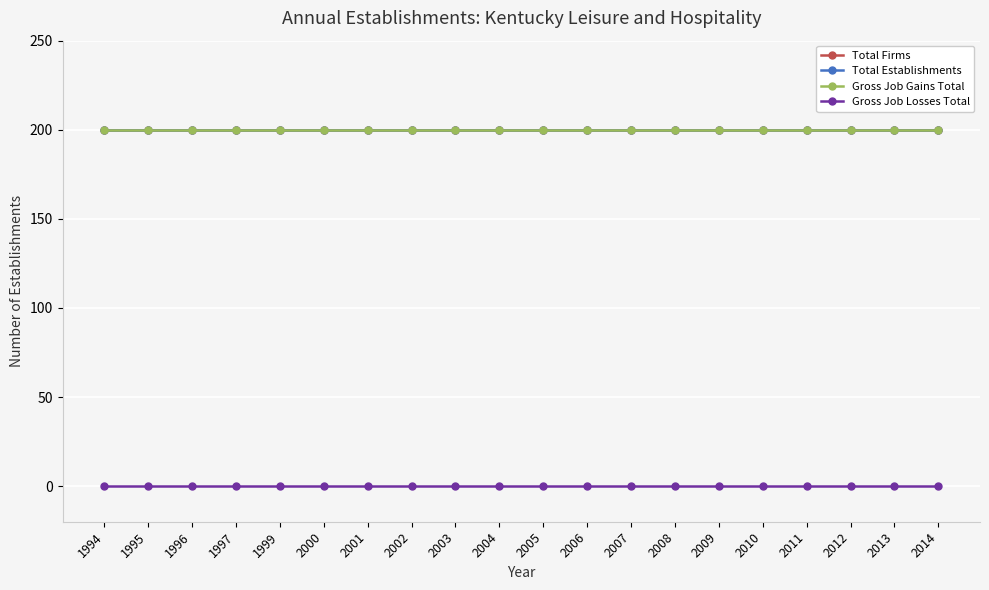

Is this an area chart (filled region under the line)?

No